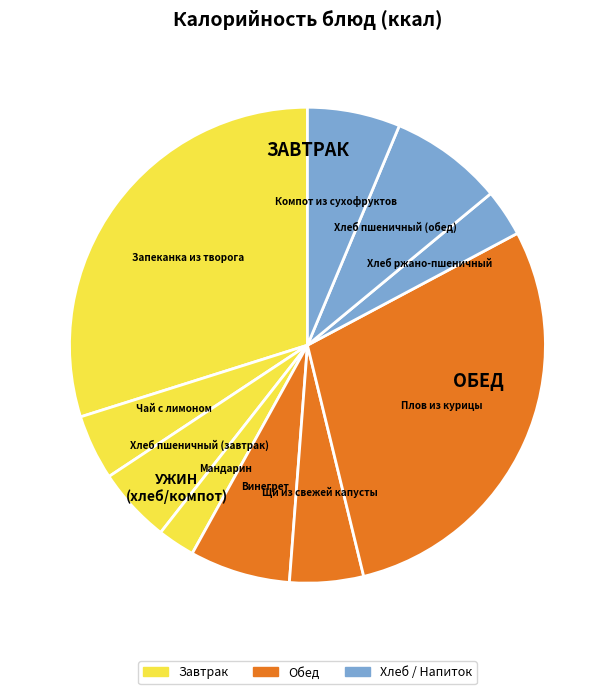

Which slice is the largest?

Запеканка из творога